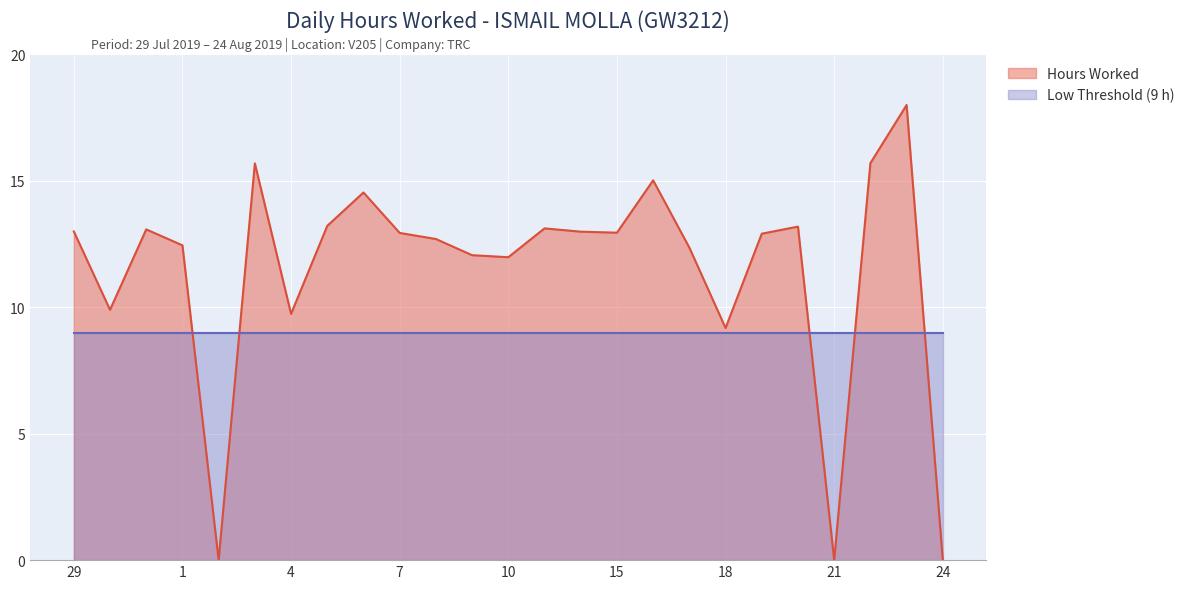

How many data points are less than 12?

7